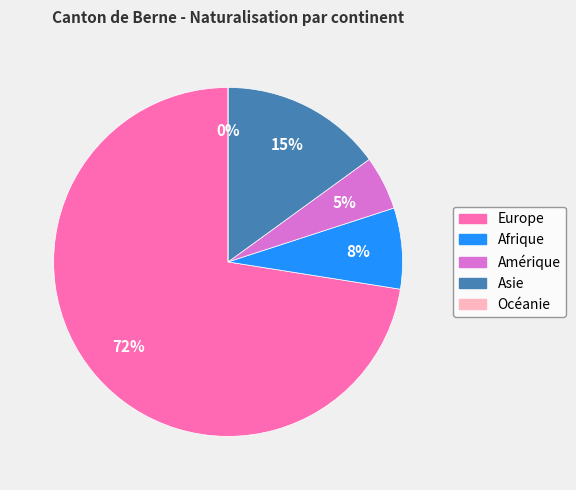

Is it true that Asie is 15% of the pie?

True